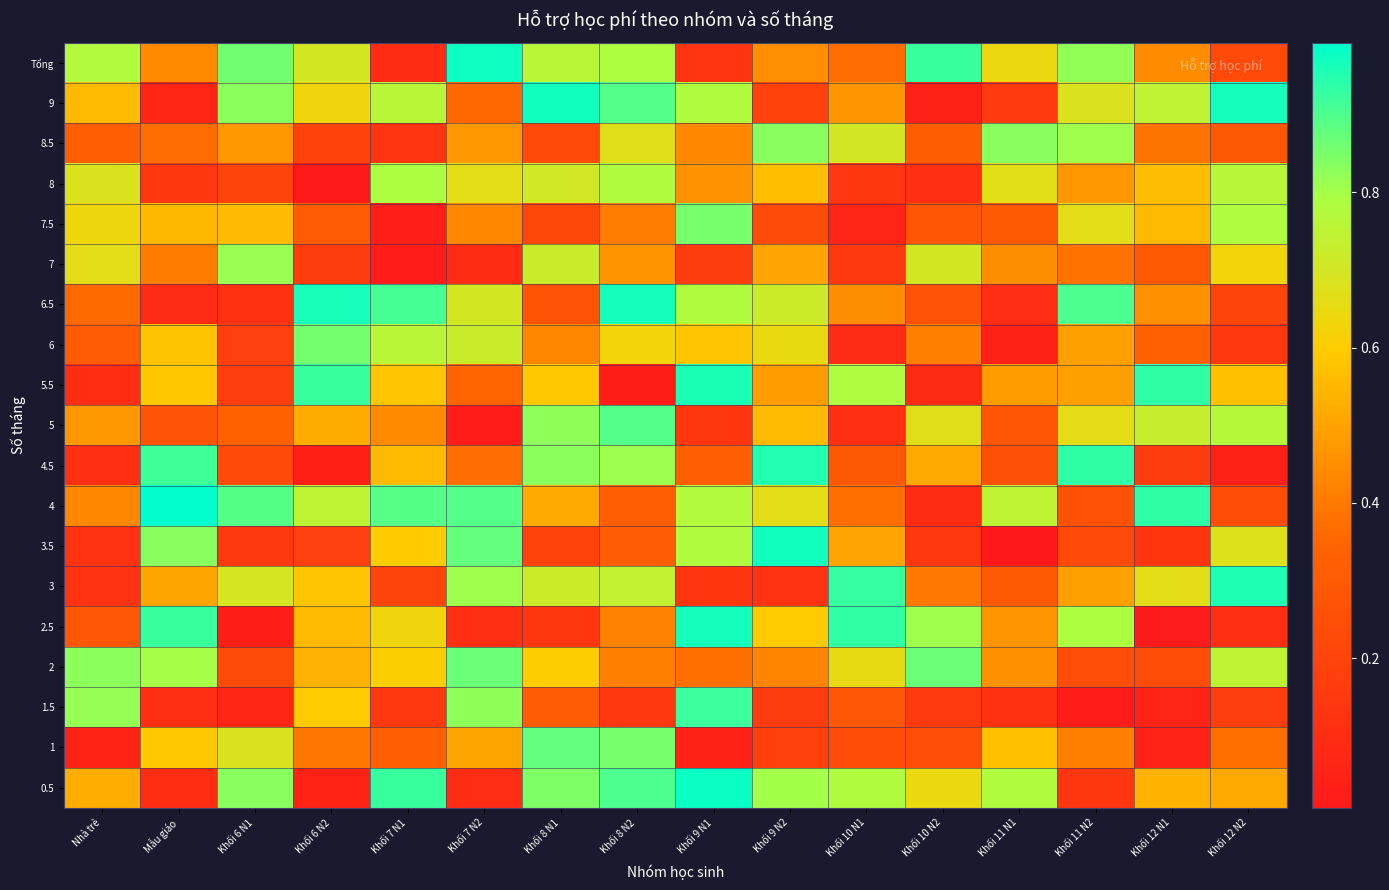

What is the total value across all series at Nhà trẻ?

8.2